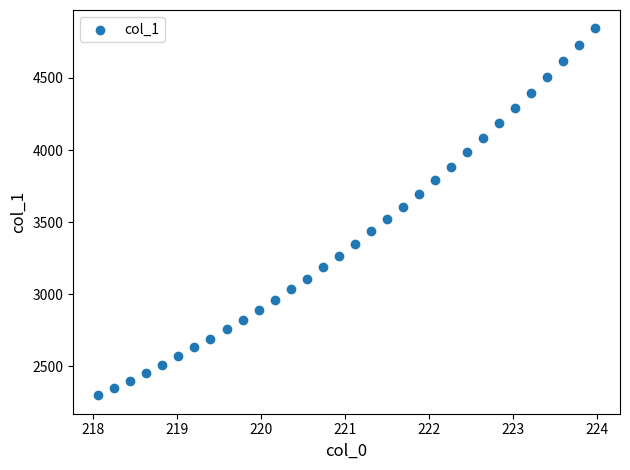

What is the range of X values (max minus min)?

5.9